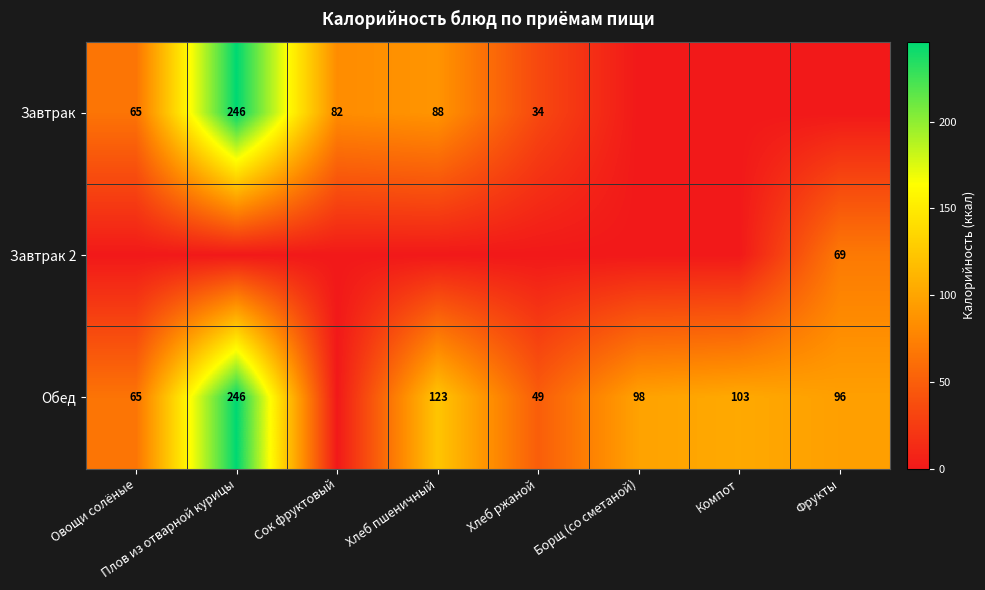

What is the sum of the Обед values at Хлеб ржаной and Борщ (со сметаной)?

147